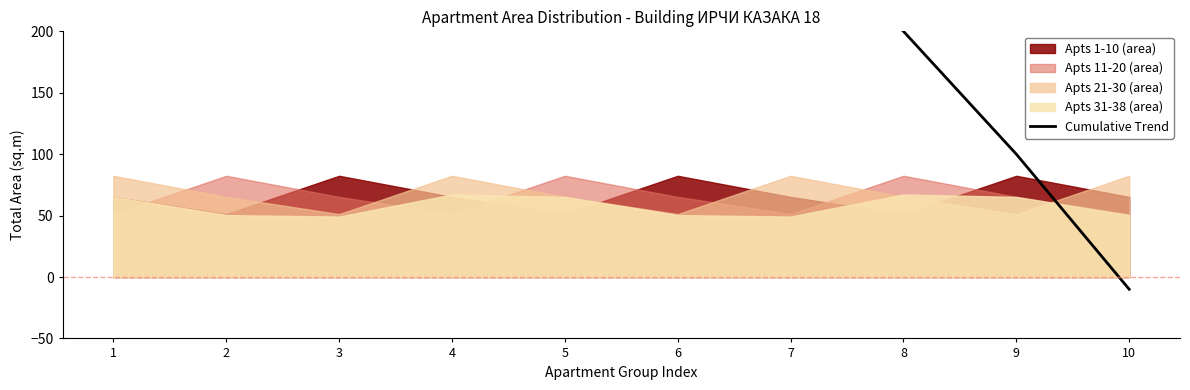

Is it true that the value at 5 is 106?

False